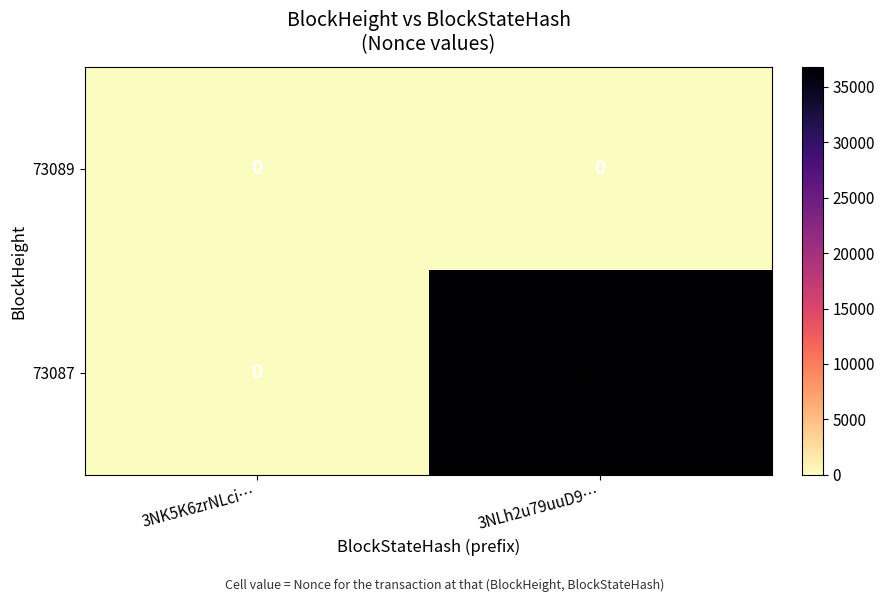

Reading left to right, what are all the values shown in this chart?

73089: 0	0
73087: 0	36785